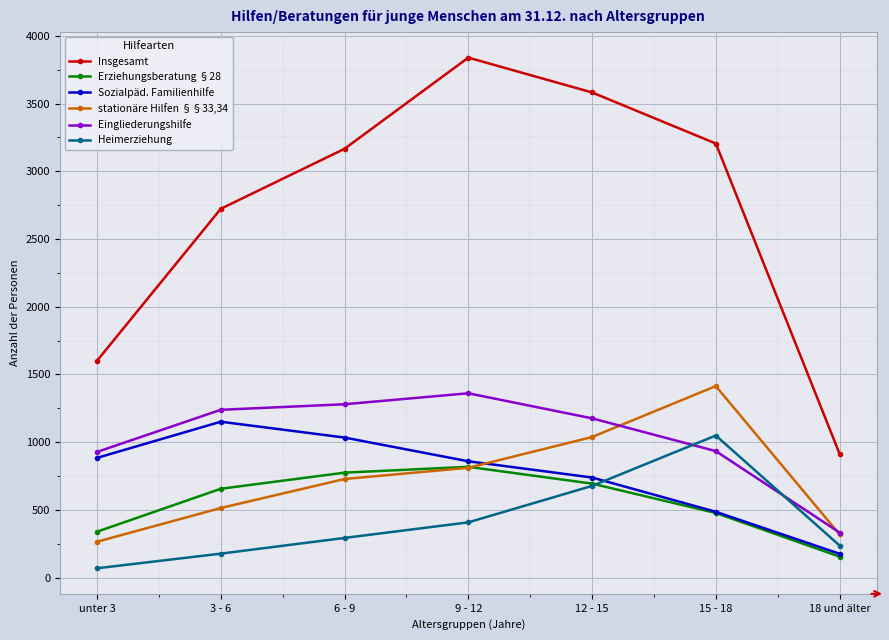

List the series in order of their peak value, lowest first.

Erziehungsberatung §28, Heimerziehung, Sozialpäd. Familienhilfe, Eingliederungshilfe, stationäre Hilfen §§33,34, Insgesamt